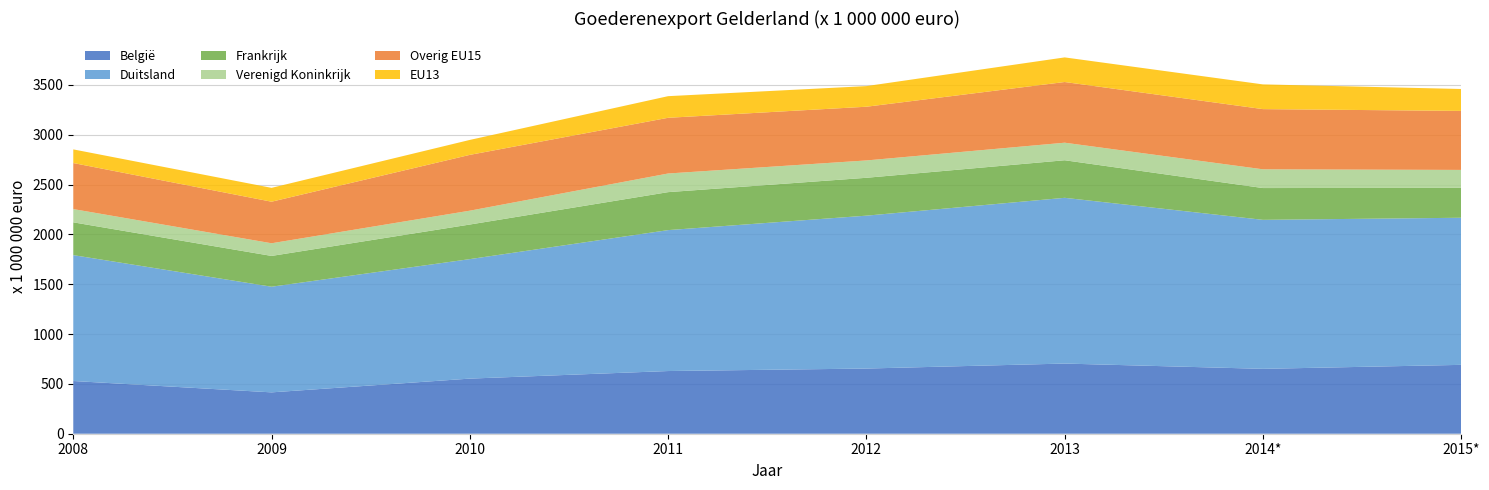

Reading left to right, transcribe all the data shown in this chart.

België: 2008=529	2009=415	2010=553	2011=629	2012=654	2013=704	2014*=651	2015*=691
Duitsland: 2008=1263	2009=1060	2010=1199	2011=1414	2012=1534	2013=1663	2014*=1495	2015*=1476
Frankrijk: 2008=329	2009=309	2010=347	2011=381	2012=380	2013=377	2014*=319	2015*=300
Verenigd Koninkrijk: 2008=133	2009=127	2010=139	2011=187	2012=174	2013=176	2014*=188	2015*=180
Overig EU15: 2008=462	2009=417	2010=560	2011=559	2012=539	2013=609	2014*=604	2015*=592
EU13: 2008=137	2009=139	2010=150	2011=217	2012=207	2013=247	2014*=248	2015*=220